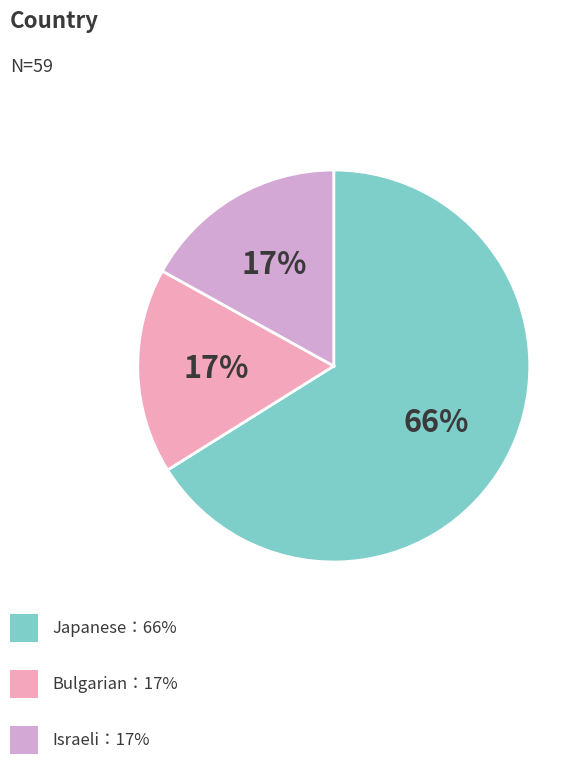

To the nearest percent, what is the difference between the largest and smallest slice percentages?

49%